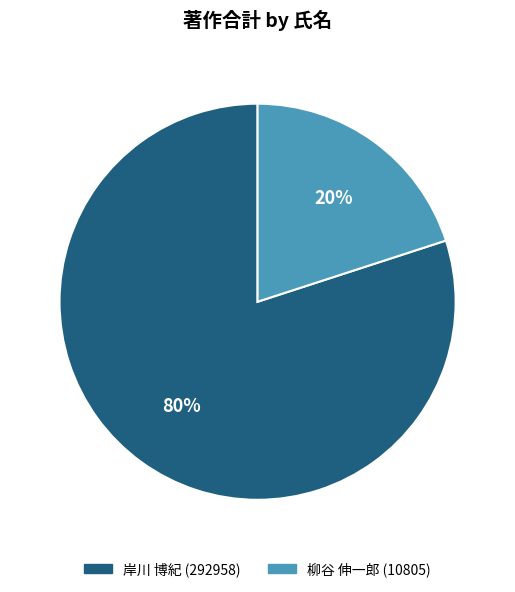

What is the smallest slice in the pie chart?

柳谷 伸一郎 (10805)